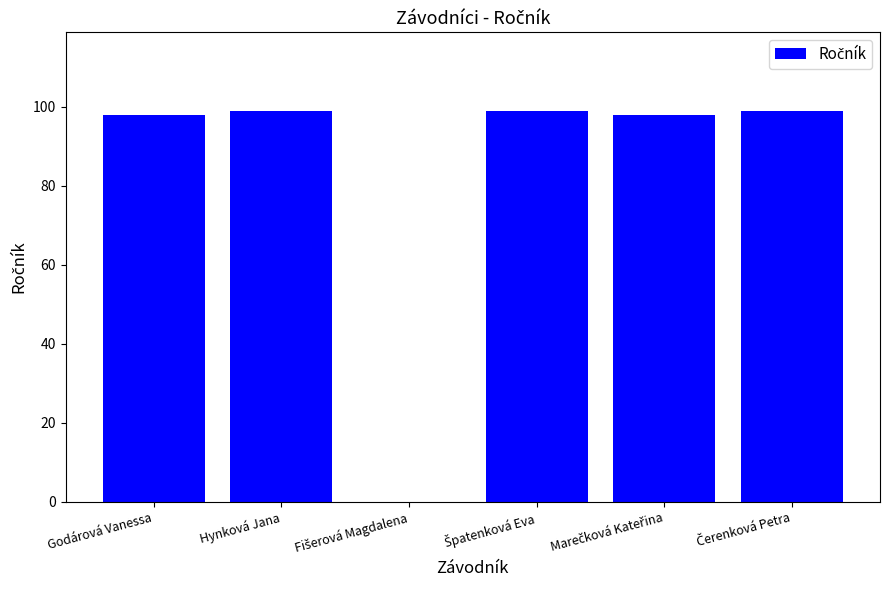

What is the sum of all values?

493